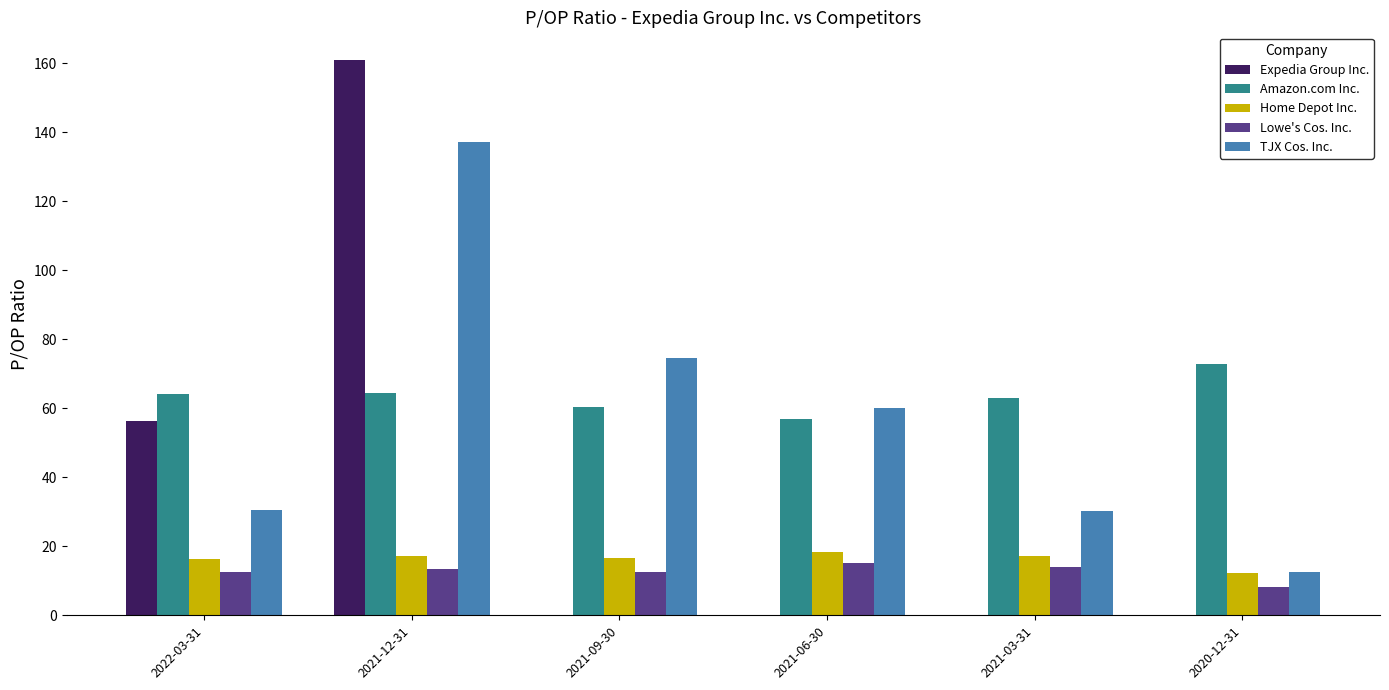

Which series changed the most between 2022-03-31 and 2021-03-31?

Expedia Group Inc.